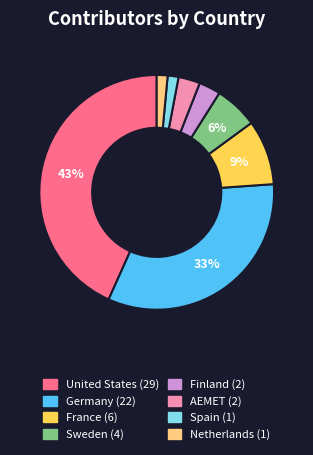

How many segments does this pie chart have?

8